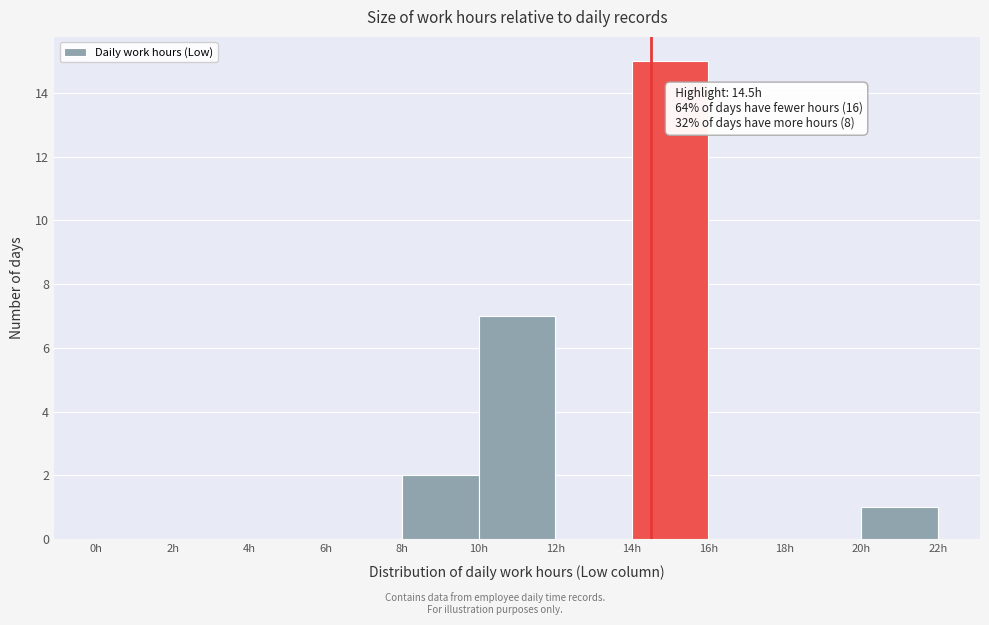

Over which range of the x-axis is the bar tallest?

14 to 16